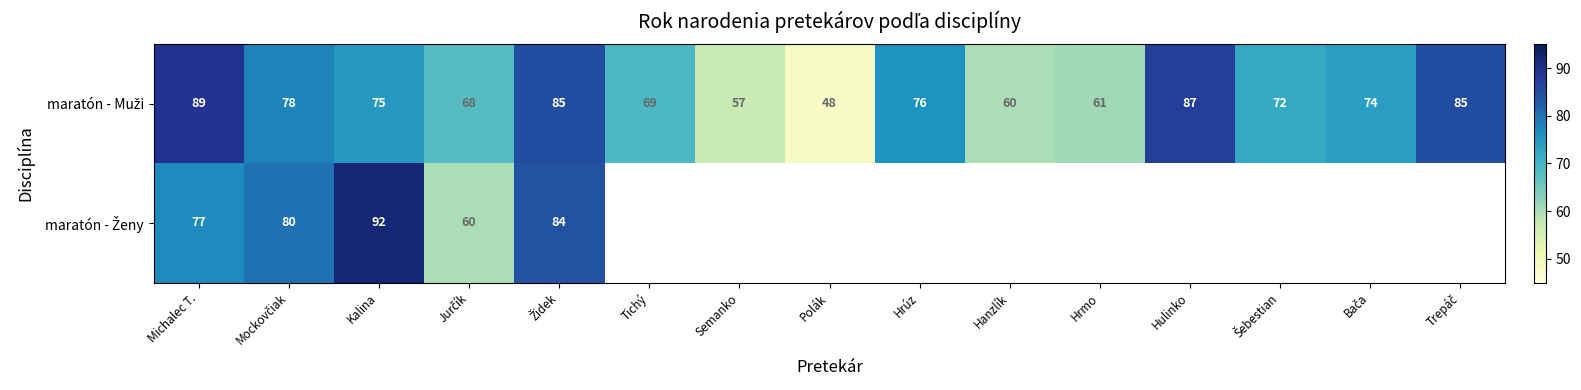

What is the difference between the highest and lowest values at Kalina?

17